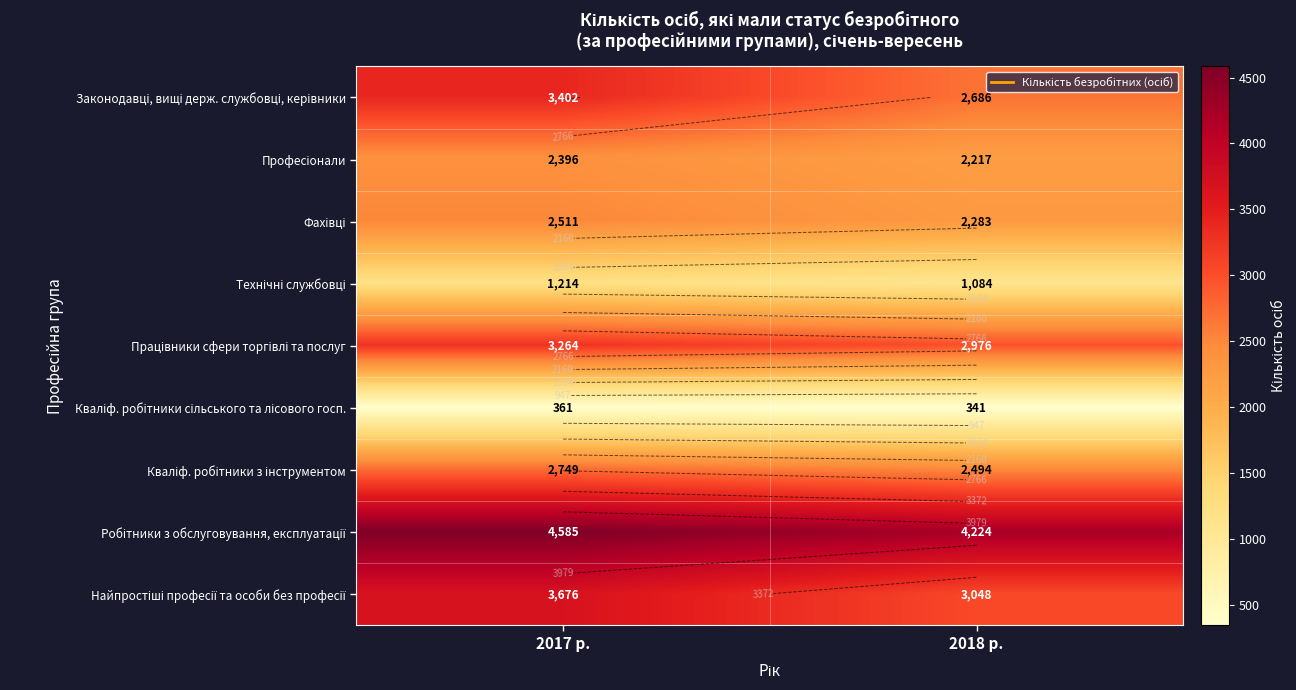

What is the greatest value displayed?

4585